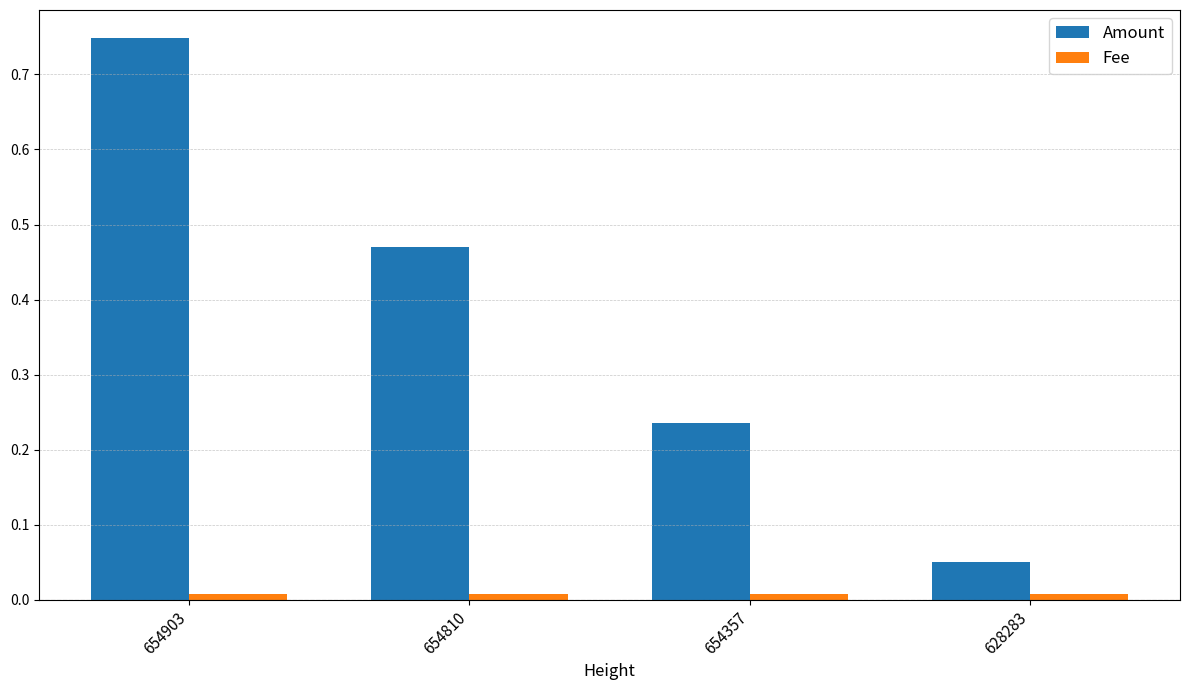

At which label does Amount reach its minimum?

628283